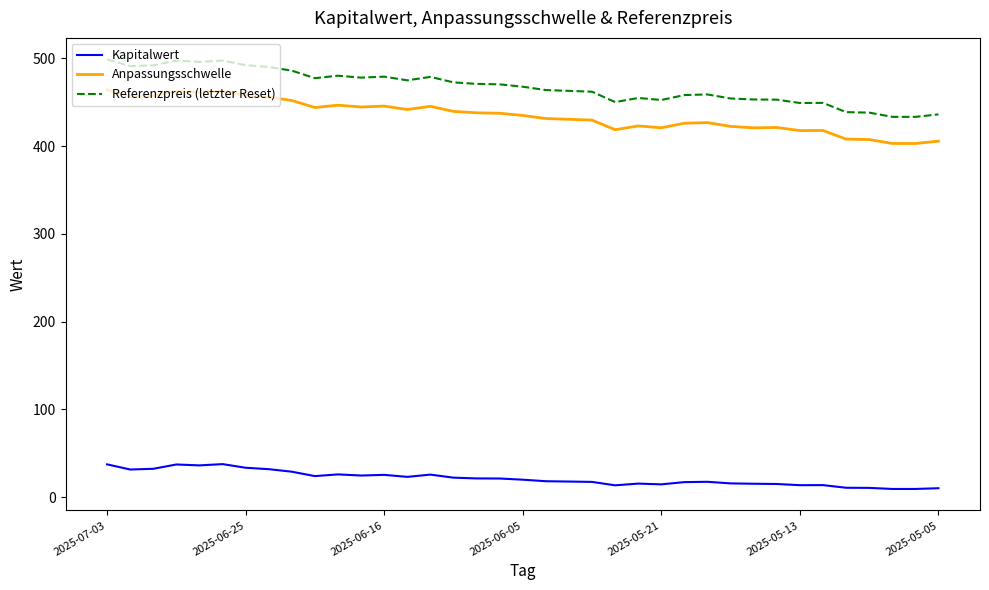

True or false: Anpassungsschwelle and Referenzpreis (letzter Reset) cross at least once.

False